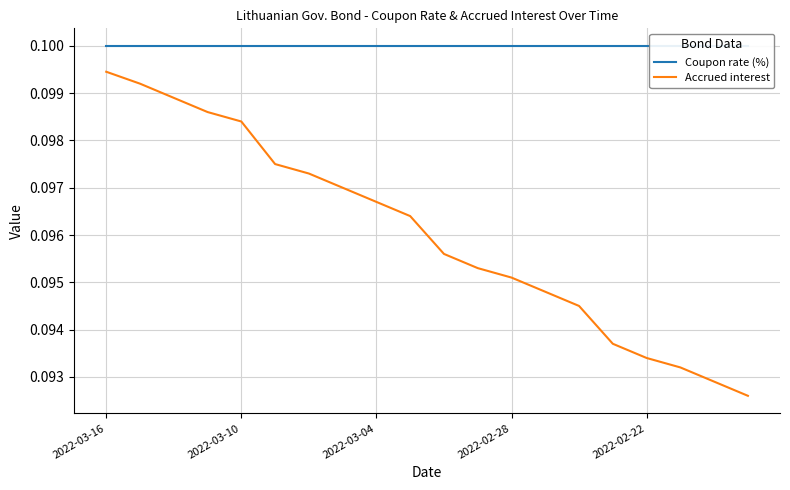

Which series has the largest range (max minus min)?

Accrued interest